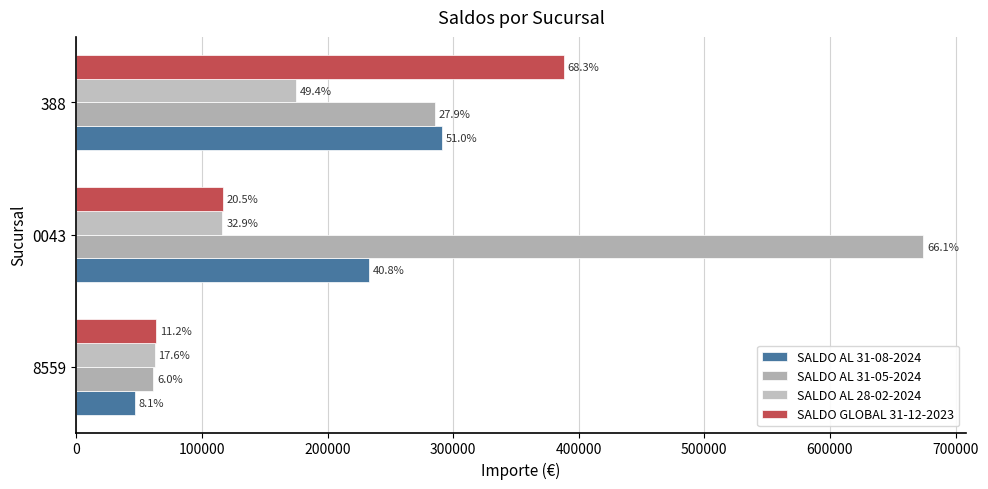

Count the number of categories in the chart.

3